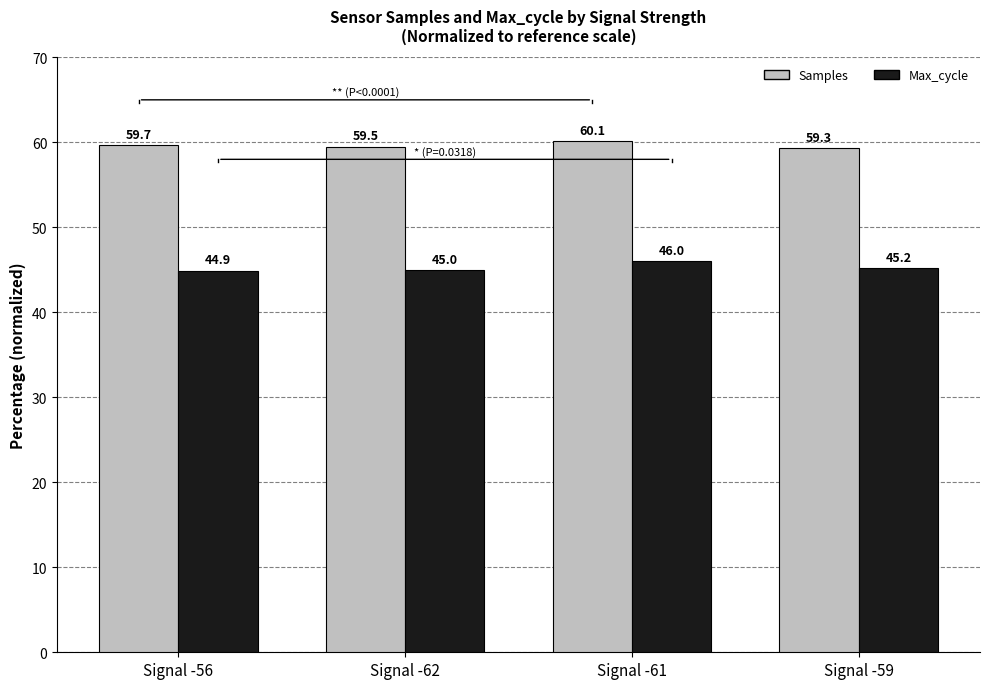

Which series has the largest total across all categories?

Samples